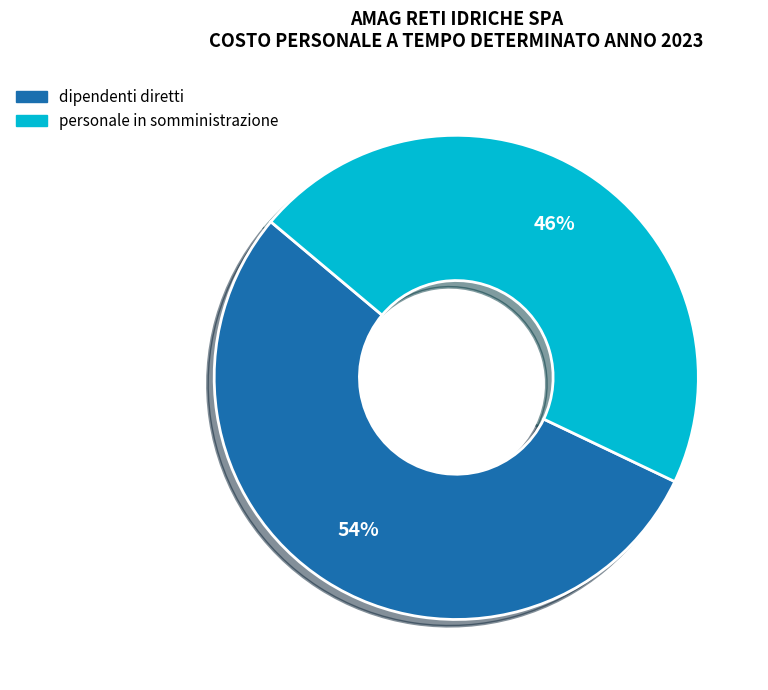

Combined, do dipendenti diretti and personale in somministrazione account for over 50%?

Yes